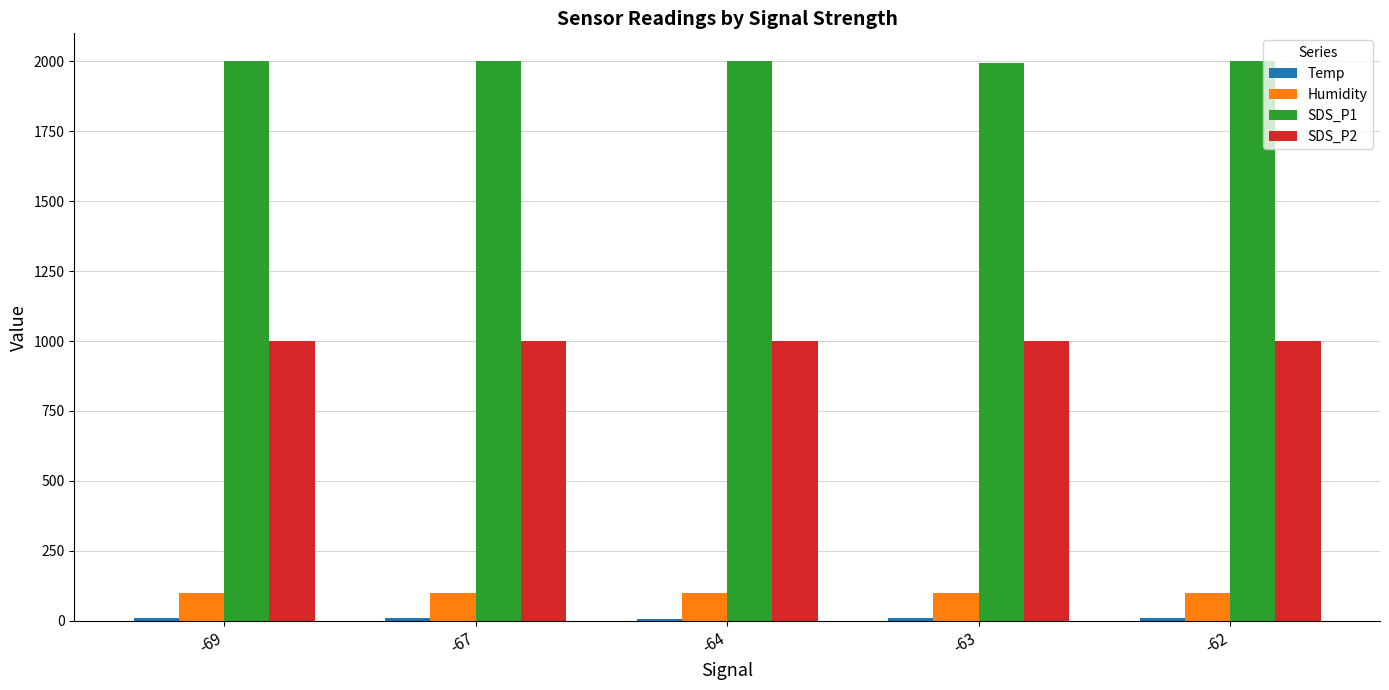

Is it true that SDS_P2 equals 428.0 at -63?

False